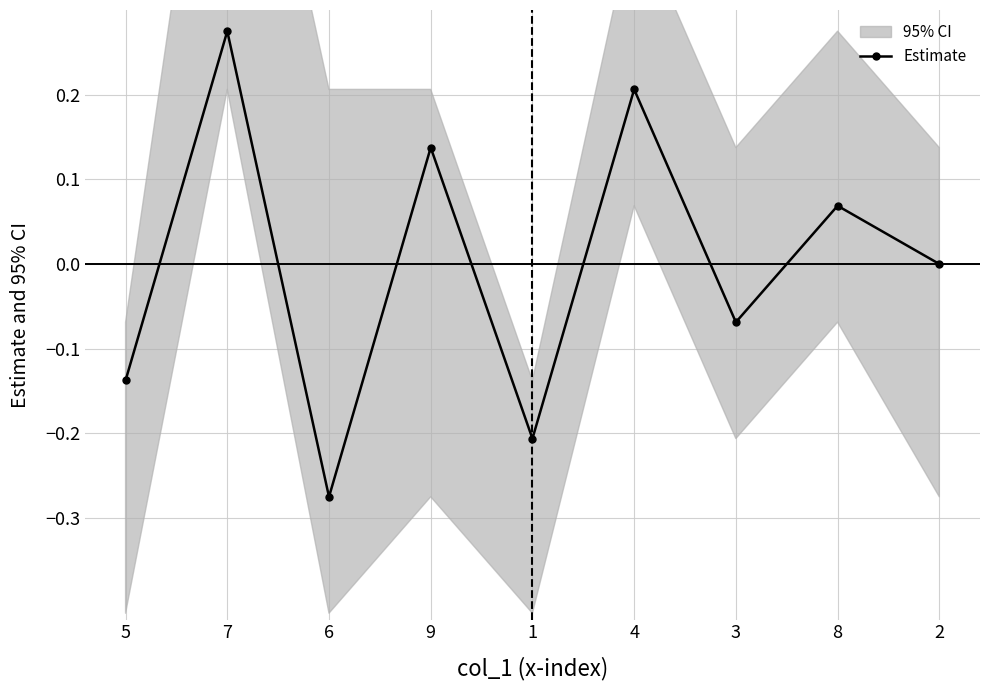

The chart shows a value of -0.1 at 3. True or false?

True